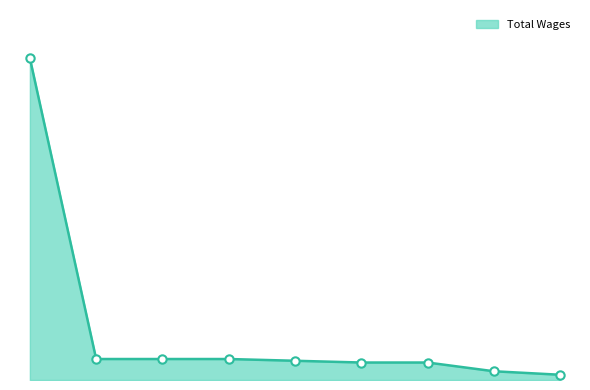

Does the chart have visible grid lines?

No